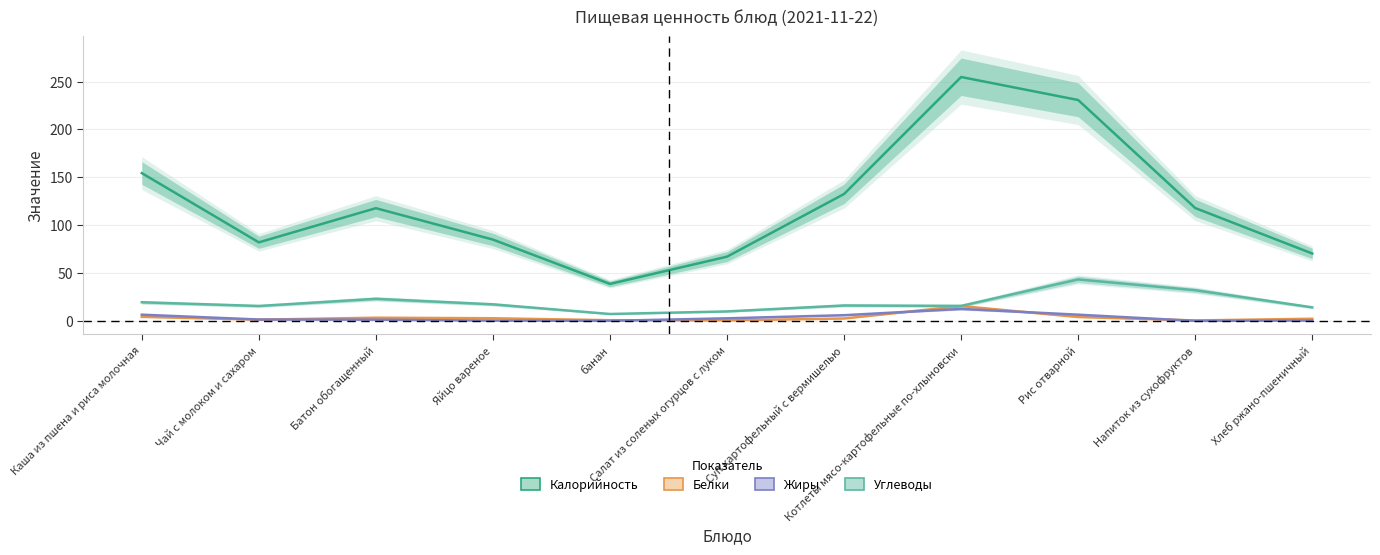

What position from the left is Суп картофельный с вермишелью?

7